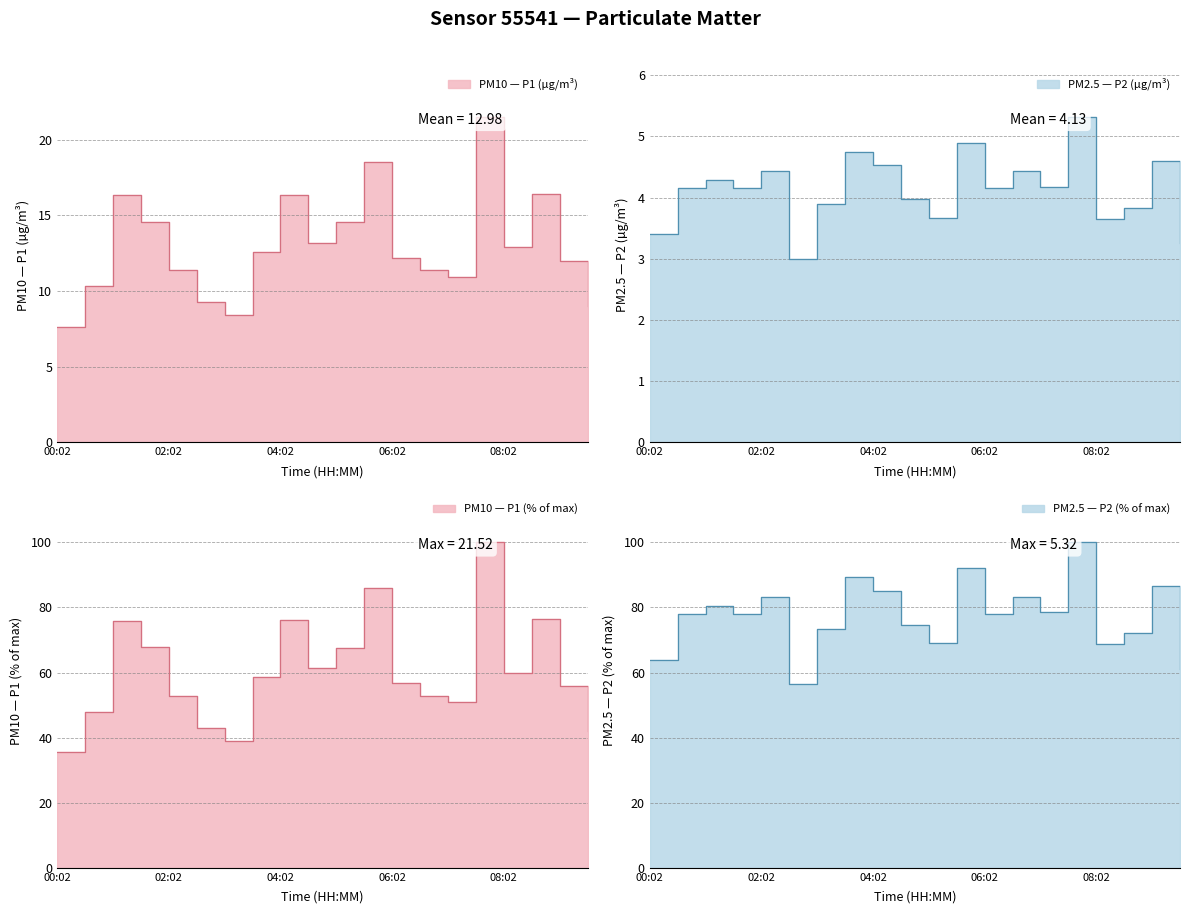

How many categories are shown in the chart?

20